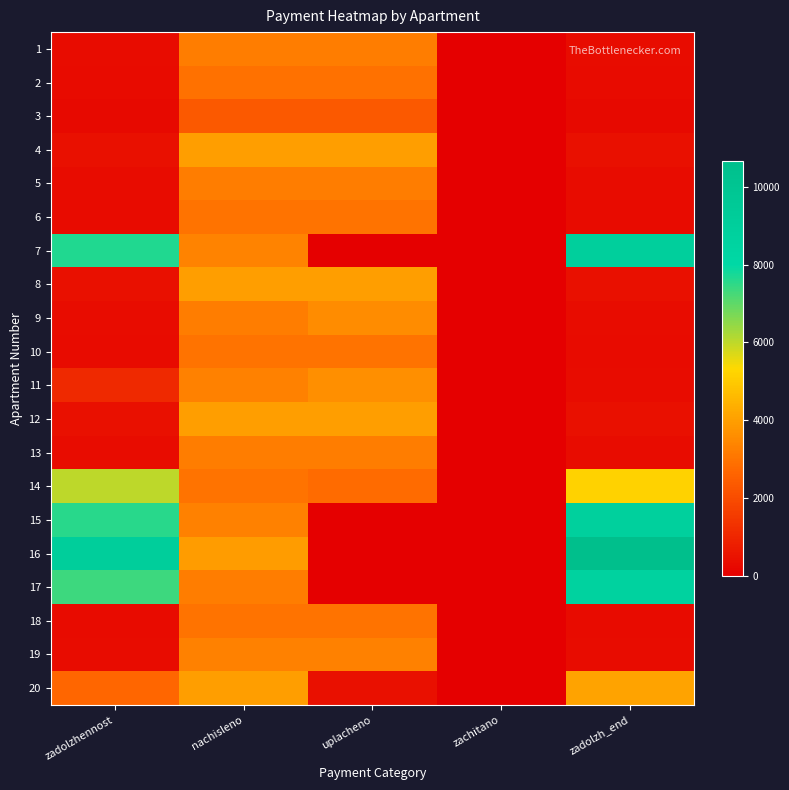

Reading left to right, list all the values displayed in this chart.

1: zadolzhennost=358.8	nachisleno=3229.2	uplacheno=3229.2	zachitano=0.0	zadolzh_end=358.8
2: zadolzhennost=328.4	nachisleno=2956.0	uplacheno=2956.0	zachitano=0.0	zadolzh_end=328.4
3: zadolzhennost=260.8	nachisleno=2347.4	uplacheno=2347.4	zachitano=0.0	zadolzh_end=260.8
4: zadolzhennost=442.3	nachisleno=3980.6	uplacheno=3980.6	zachitano=0.0	zadolzh_end=442.3
5: zadolzhennost=356.7	nachisleno=3210.6	uplacheno=3210.6	zachitano=0.0	zadolzh_end=356.7
6: zadolzhennost=329.8	nachisleno=2968.4	uplacheno=2968.4	zachitano=0.0	zadolzh_end=329.8
7: zadolzhennost=7651.4	nachisleno=3334.8	uplacheno=0.0	zachitano=0.0	zadolzh_end=8989.4
8: zadolzhennost=442.3	nachisleno=3980.6	uplacheno=3977.7	zachitano=0.0	zadolzh_end=442.3
9: zadolzhennost=358.1	nachisleno=3223.0	uplacheno=3581.1	zachitano=0.0	zadolzh_end=358.1
10: zadolzhennost=329.1	nachisleno=2962.2	uplacheno=2962.2	zachitano=0.0	zadolzh_end=329.1
11: zadolzhennost=1104.5	nachisleno=3297.5	uplacheno=3663.9	zachitano=0.0	zadolzh_end=366.4
12: zadolzhennost=442.3	nachisleno=3980.6	uplacheno=3980.6	zachitano=0.0	zadolzh_end=442.3
13: zadolzhennost=358.8	nachisleno=3229.2	uplacheno=3229.2	zachitano=0.0	zadolzh_end=358.8
14: zadolzhennost=6015.8	nachisleno=2987.0	uplacheno=2823.2	zachitano=0.0	zadolzh_end=5170.5
15: zadolzhennost=7551.6	nachisleno=3291.3	uplacheno=0.0	zachitano=0.0	zadolzh_end=8872.2
16: zadolzhennost=9076.2	nachisleno=3955.8	uplacheno=0.0	zachitano=0.0	zadolzh_end=10663.4
17: zadolzhennost=7366.4	nachisleno=3210.6	uplacheno=0.0	zachitano=0.0	zadolzh_end=8654.6
18: zadolzhennost=329.8	nachisleno=2968.4	uplacheno=2968.4	zachitano=0.0	zadolzh_end=329.8
19: zadolzhennost=369.8	nachisleno=3328.6	uplacheno=3328.6	zachitano=0.0	zadolzh_end=369.8
20: zadolzhennost=2706.1	nachisleno=3980.6	uplacheno=442.3	zachitano=0.0	zadolzh_end=4106.4